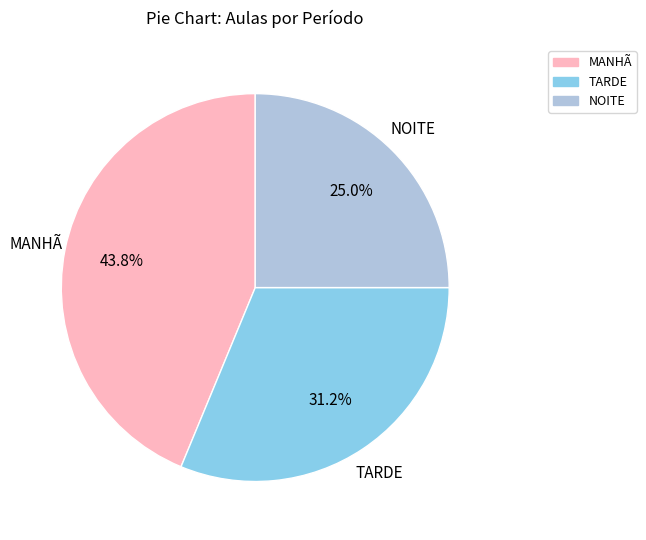

Is it true that NOITE is 37% of the pie?

False